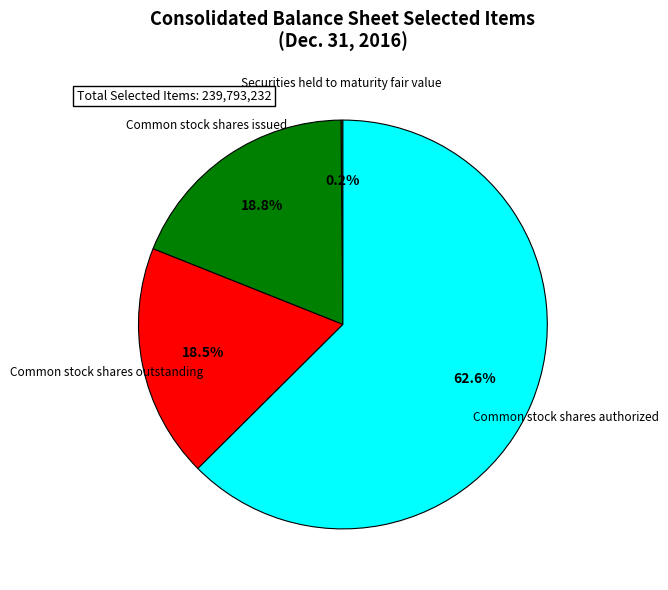

Is there any slice that represents more than half of the pie?

Yes